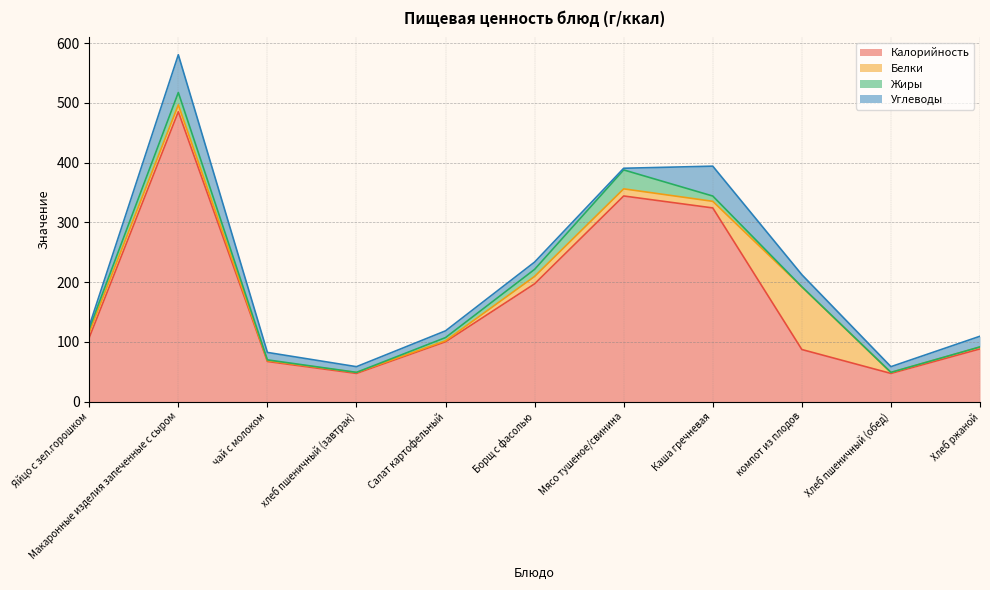

The Жиры series shows 0.3 at хлеб пшеничный (завтрак). True or false?

False